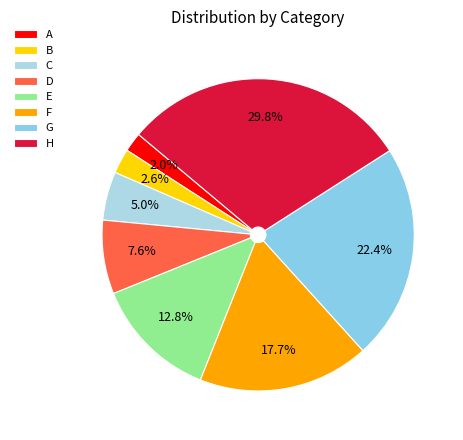

How many segments does this pie chart have?

8